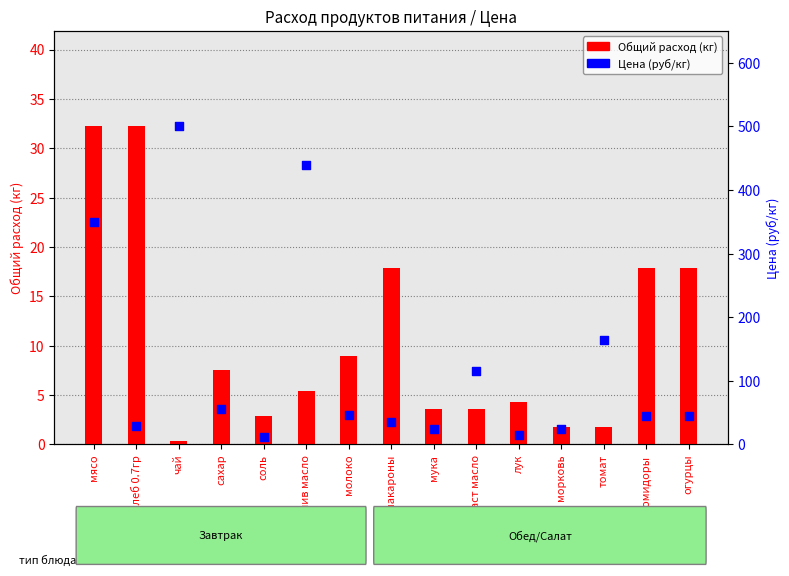

At how many categories does at least one series exceed 397?

2